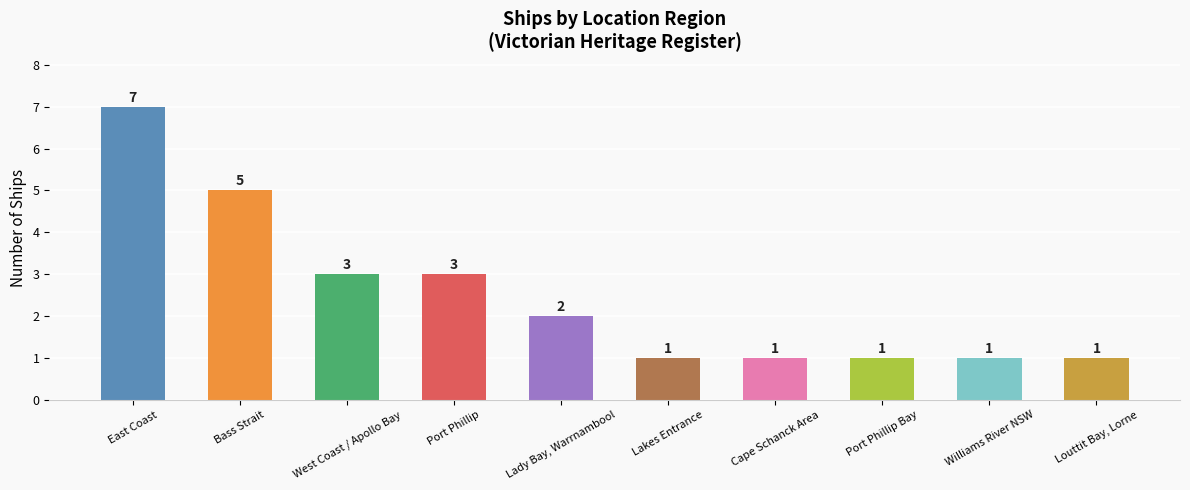

Where does the data first go above 2?

East Coast